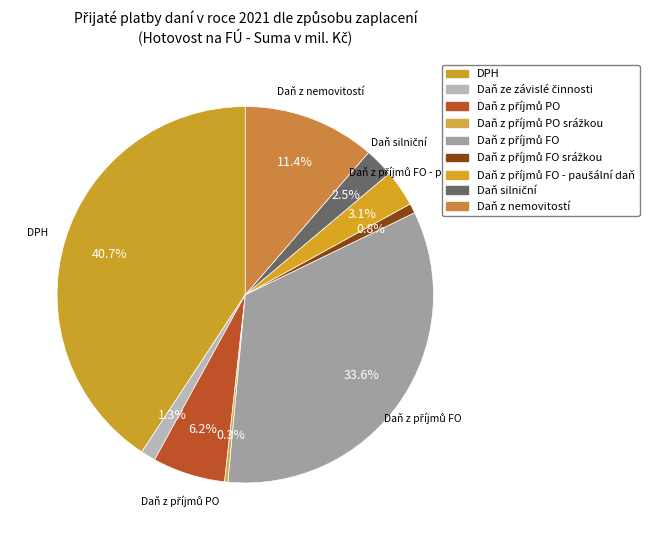

Count the number of slices in the pie.

9